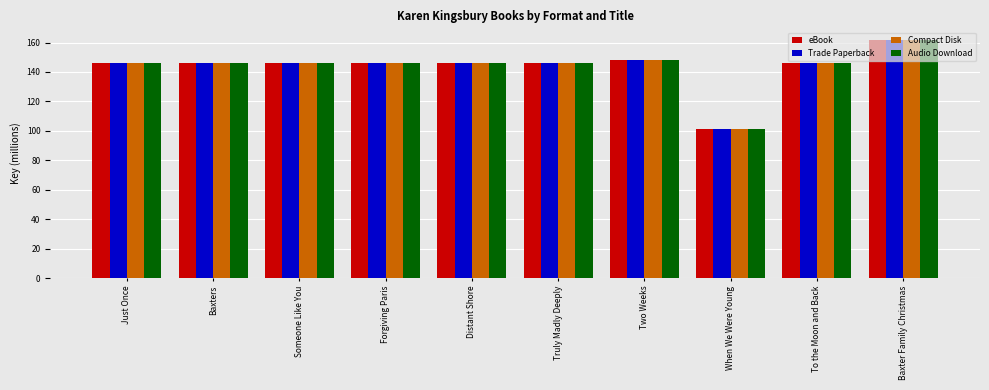

Is it true that Compact Disk equals 146.3 at Just Once?

True